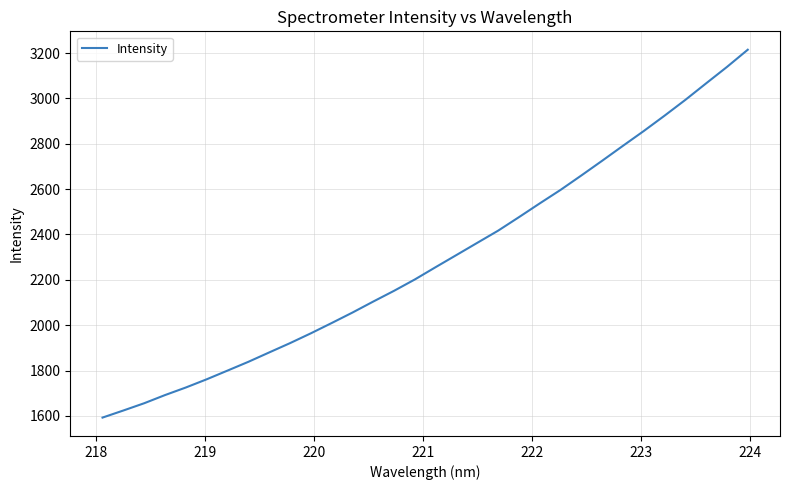

What is the maximum value shown in the chart?

3214.5